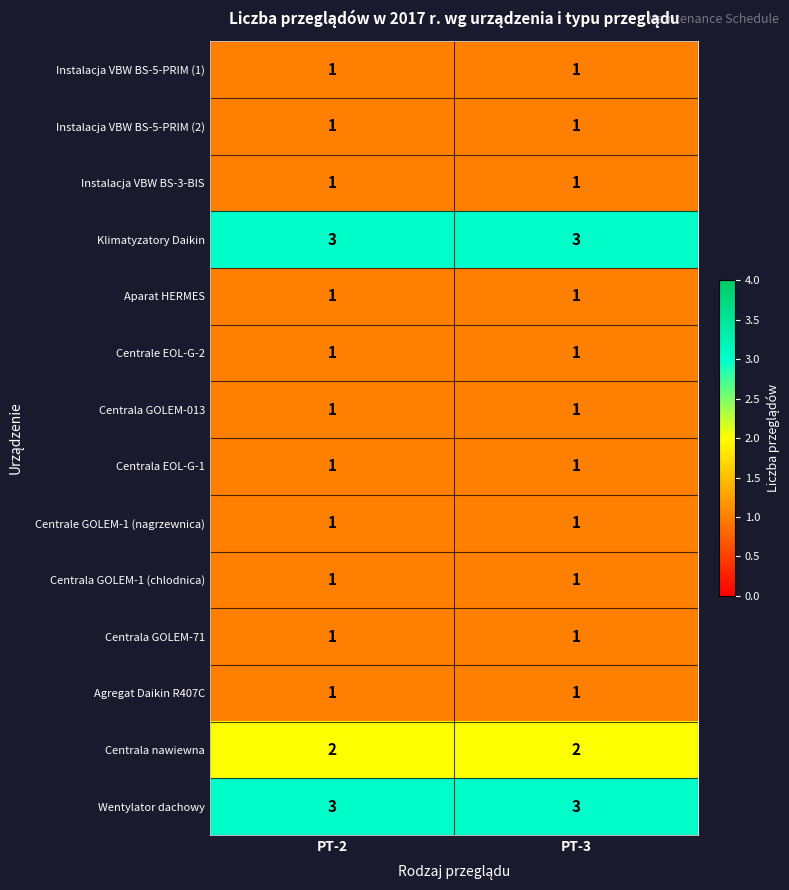

The Centrala GOLEM-013 series shows 2 at PT-3. True or false?

False